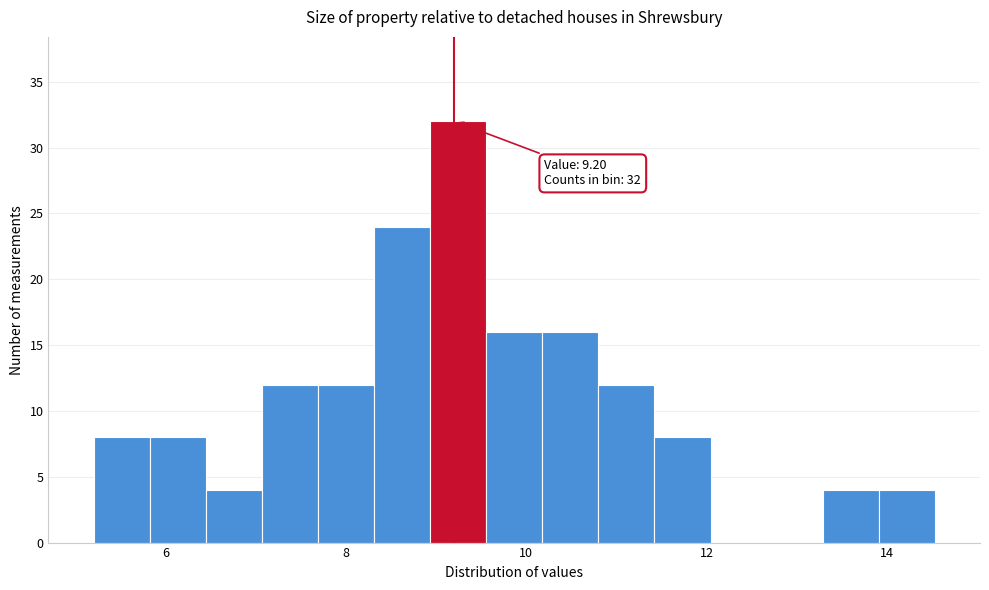

Around what value on the x-axis is the tallest bar? Give the approximate position of its centre, as read against the axis.

9.2